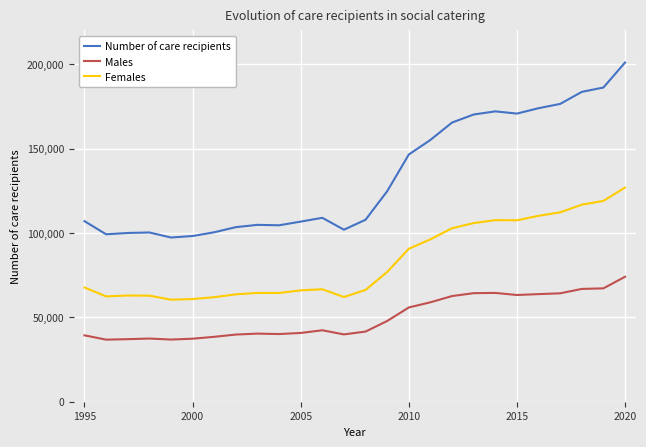

True or false: Females and Number of care recipients intersect in this chart.

False